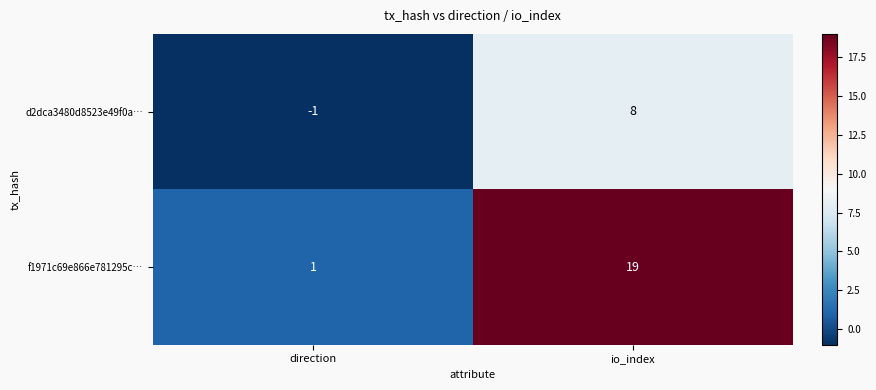

Rank the series by their maximum value, from lowest to highest.

d2dca3480d8523e49f0a…, f1971c69e866e781295c…